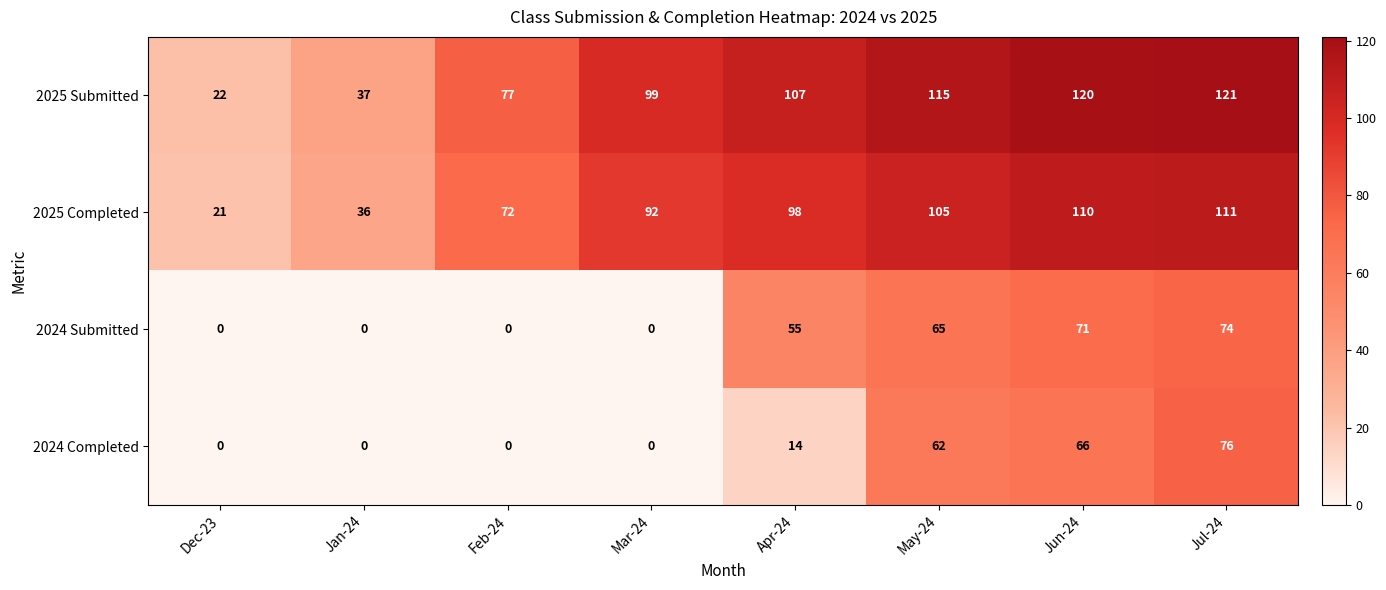

At which label does 2024 Completed reach its peak?

Jul-24